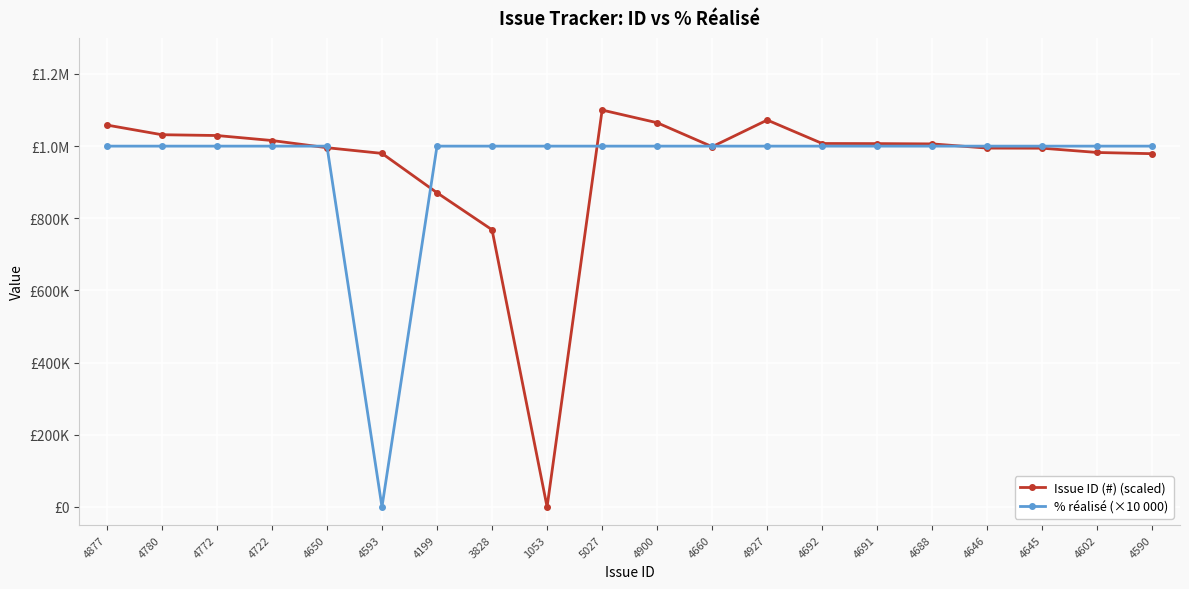

The % réalisé (×10 000) series shows 1000000.0 at 4772. True or false?

True